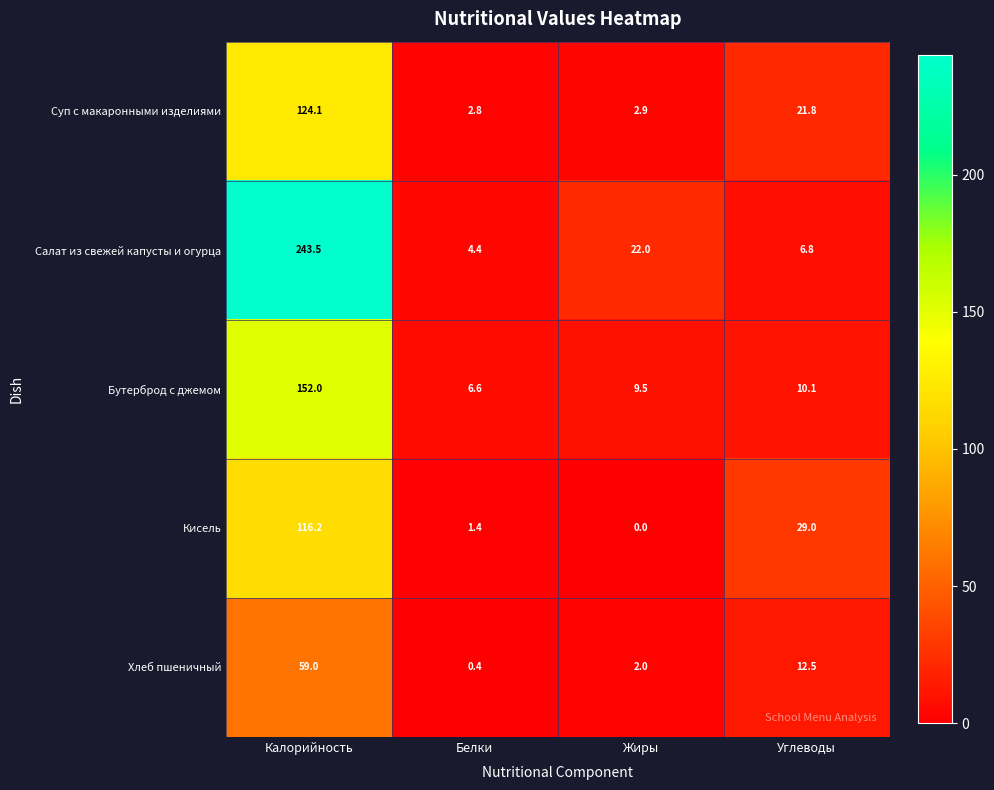

Reading right to left, transcribe all the data shown in this chart.

Суп с макаронными изделиями: 21.8	2.9	2.8	124.1
Салат из свежей капусты и огурца: 6.8	22.0	4.4	243.5
Бутерброд с джемом: 10.1	9.5	6.6	152.0
Кисель: 29.0	0.0	1.4	116.2
Хлеб пшеничный: 12.5	2.0	0.4	59.0